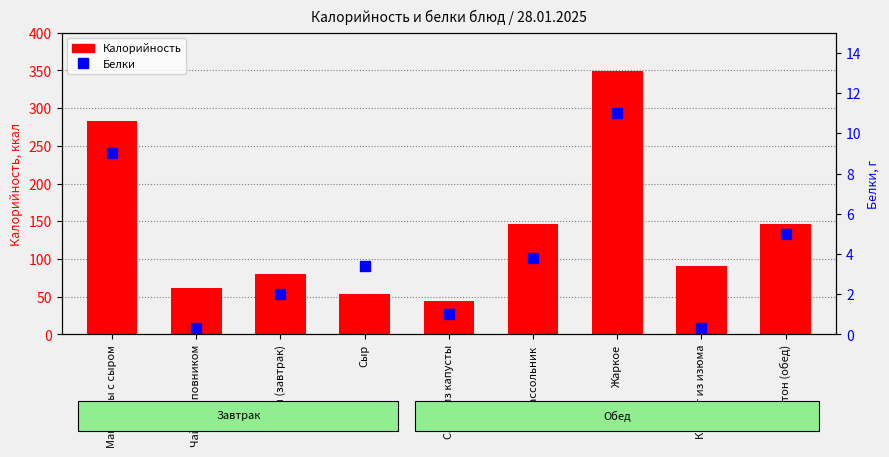

How many groups of bars are there?

9